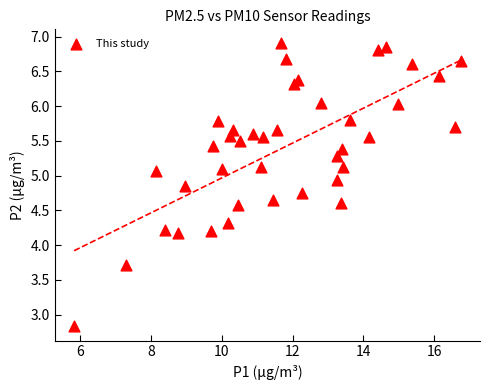

What is the range of X values (max minus min)?

10.9